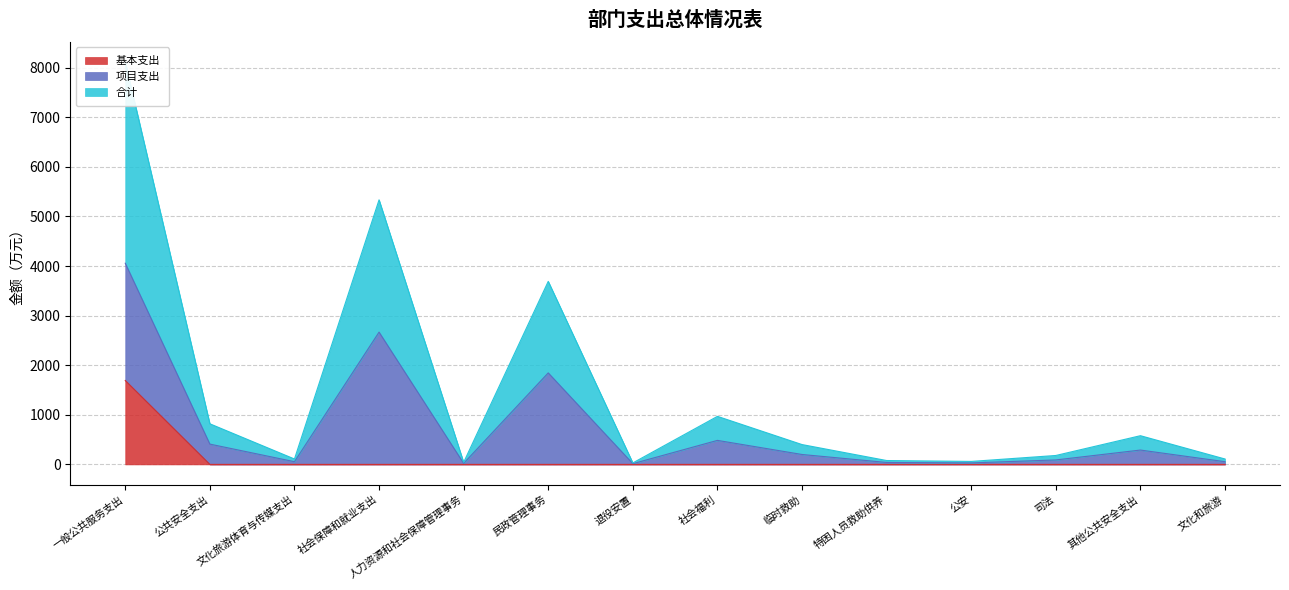

What is the maximum value for 基本支出?

1691.4